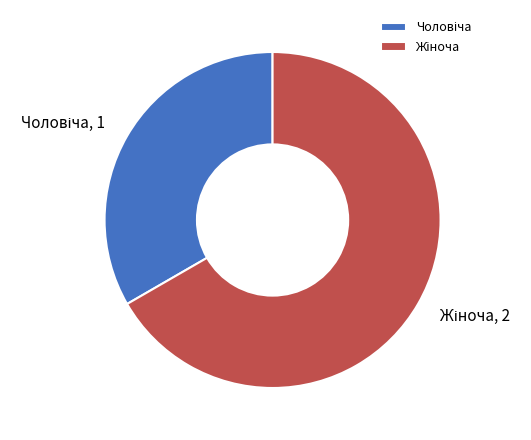

Is there any slice that represents more than half of the pie?

Yes